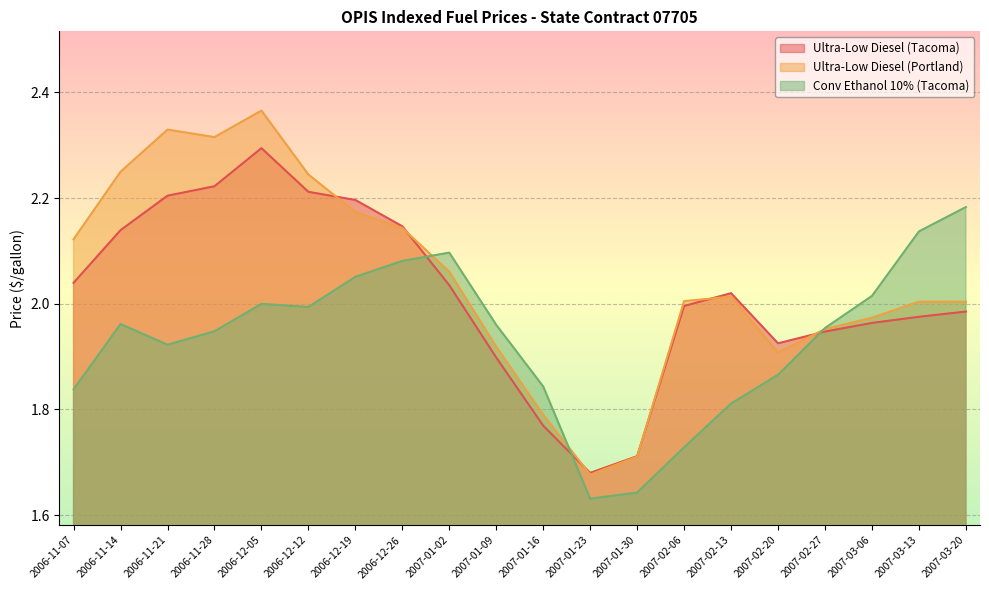

What is the minimum value shown in the chart?

1.6